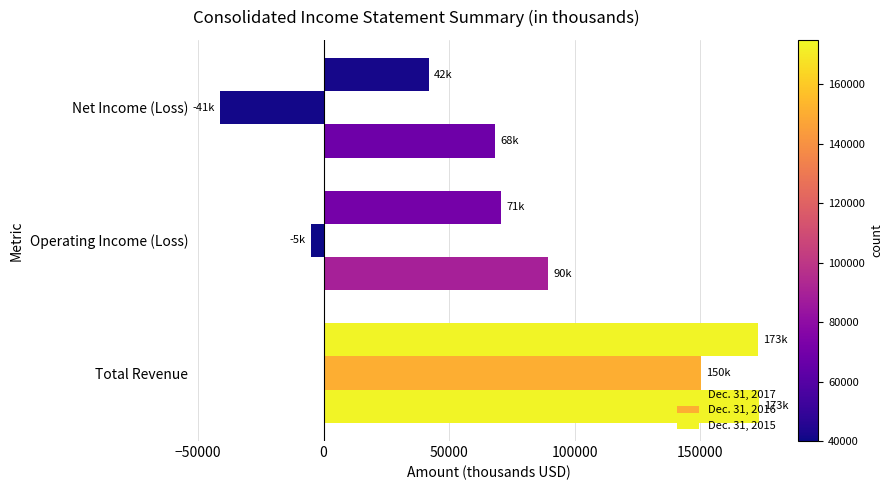

How many values in the Dec. 31, 2016 series exceed -4965?

1